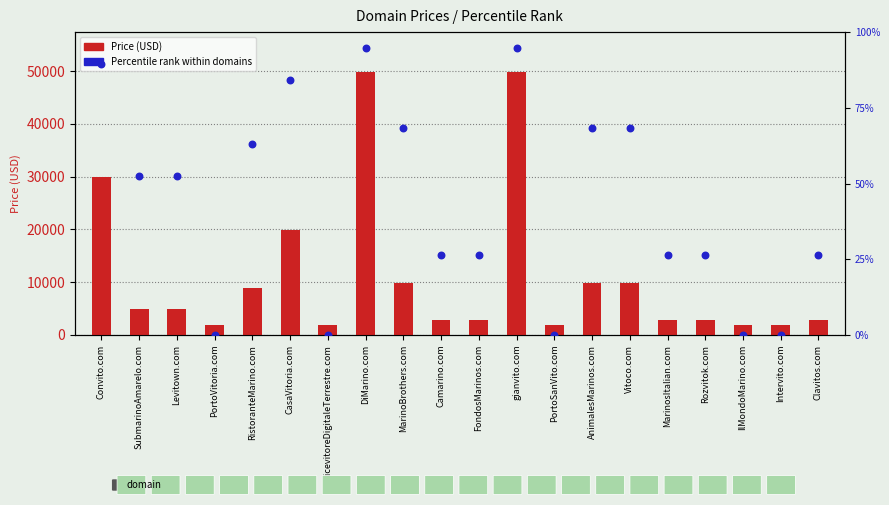

What are all the series names shown in the legend?

Price (USD), Percentile rank